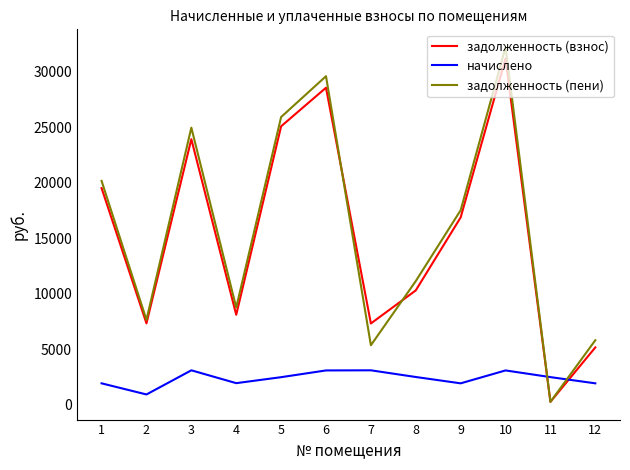

Is the value of задолженность (пени) at 7 greater than the value of начислено at 12?

Yes